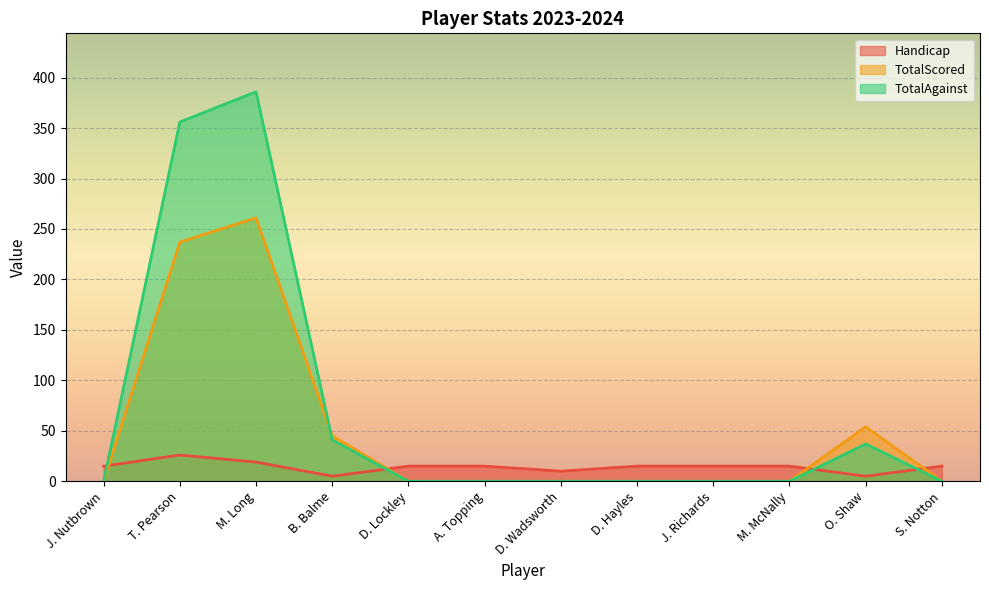

Which category has the highest value across all series?

M. Long